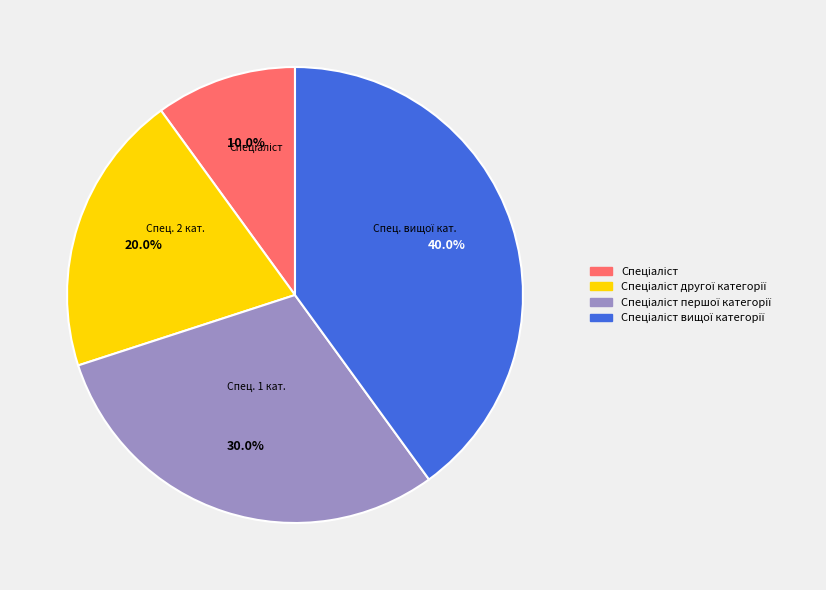

Is there any slice that represents more than half of the pie?

No